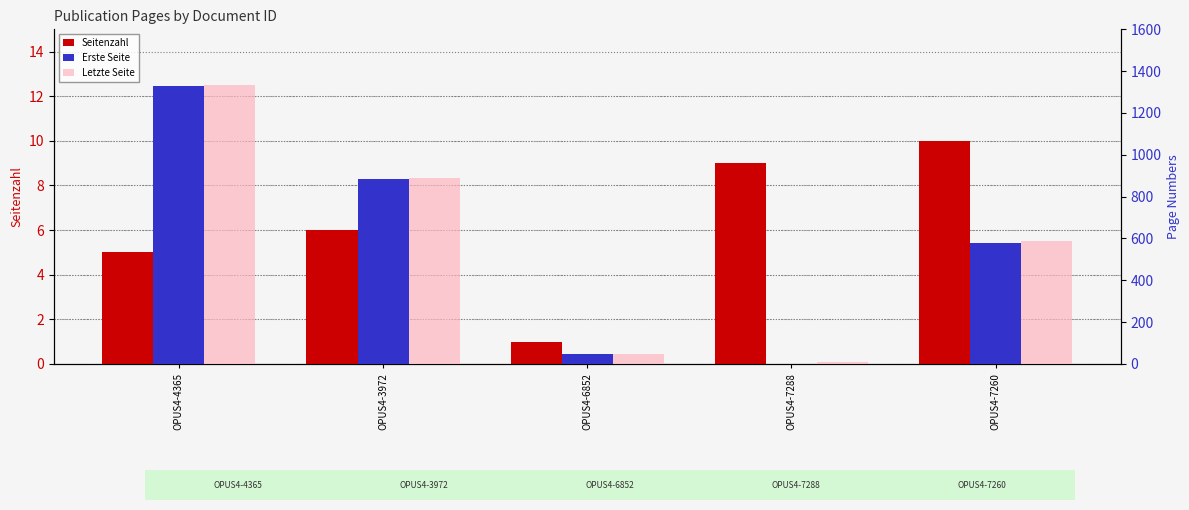

What position from the right is OPUS4-7260?

1